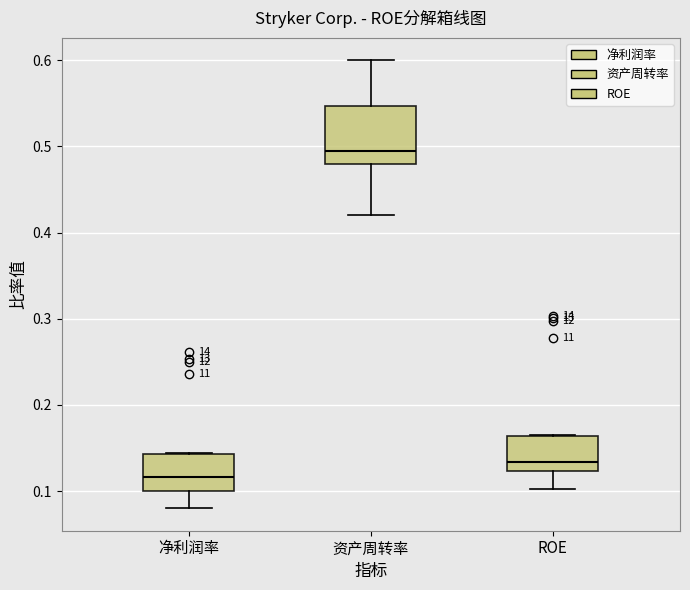

Where does the median line of the box for ROE sit on the y-axis? The values are not printed on the chart, so give them approximately, as read against the axis.

0.13